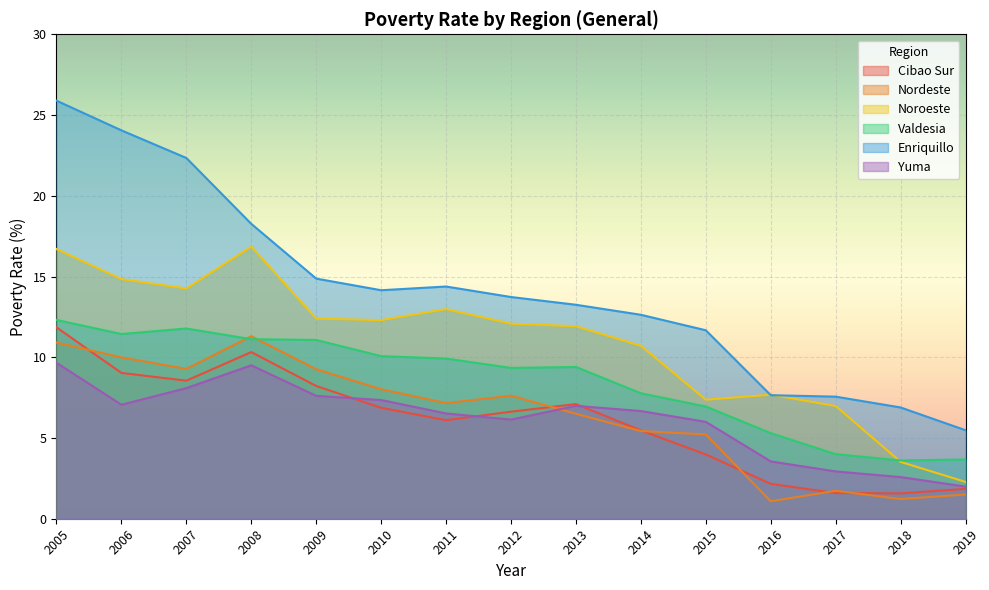

What is the value of the Cibao Sur point at the 4th from the left?

10.3